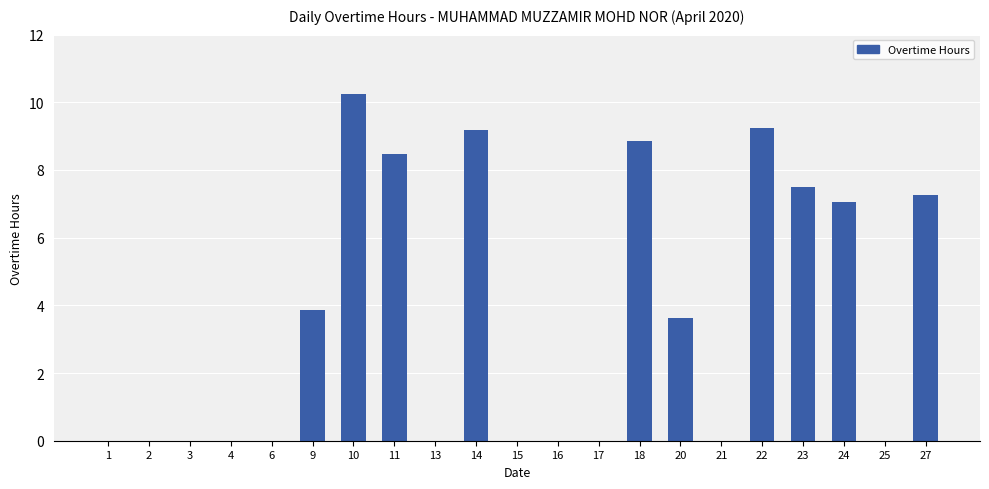

At which category does the chart reach its peak across all series?

10